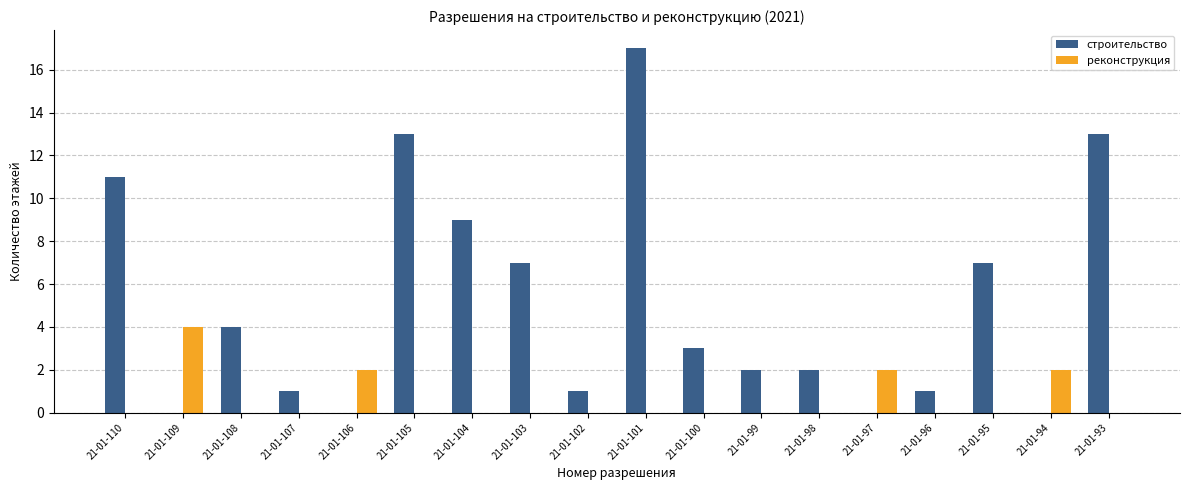

What is the highest value of the реконструкция series?

4